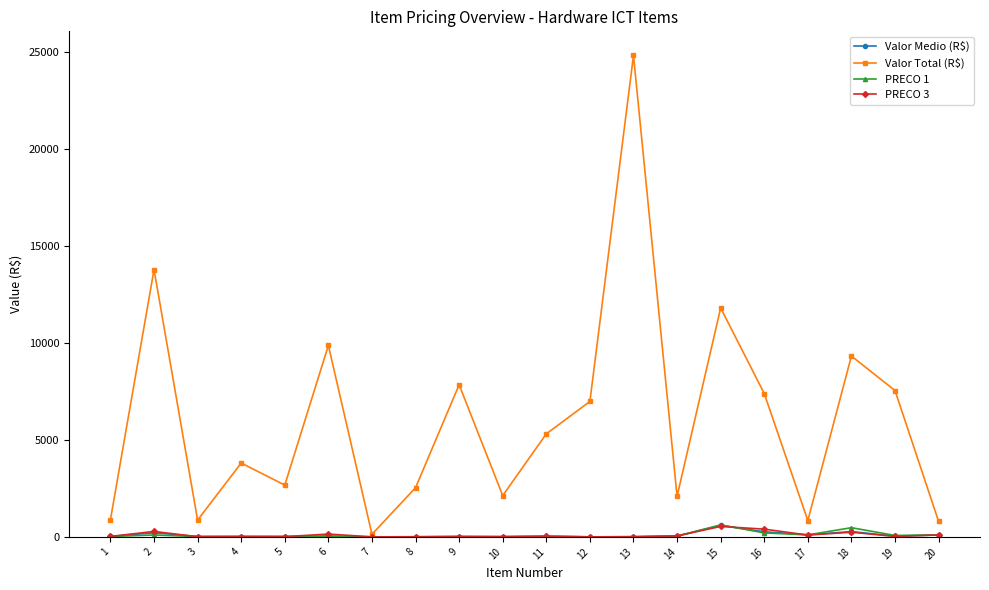

How many data points in Valor Total (R$) are less than 5312?

10